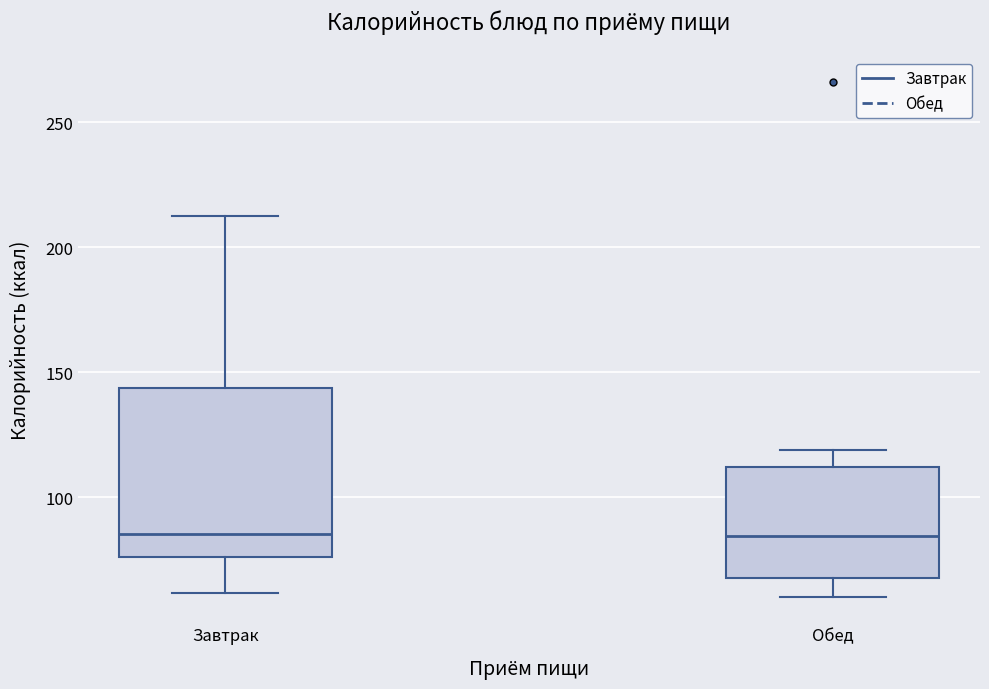

Which box is the tallest, from its lower edge to its upper edge?

Завтрак